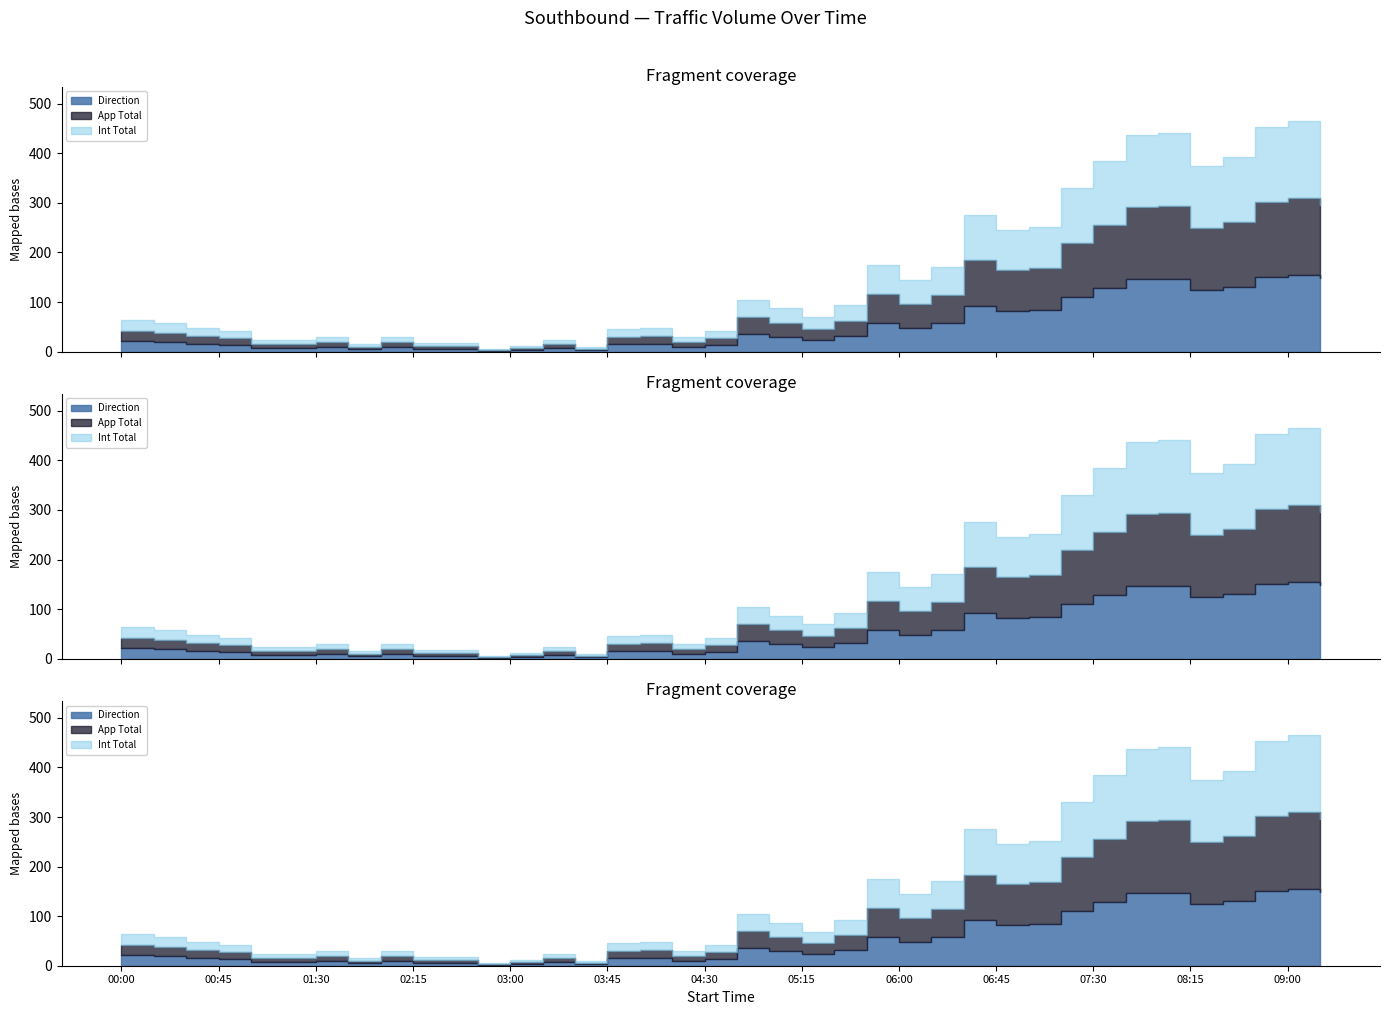

The Direction series shows 14 at 2018-05-02 00:45. True or false?

True